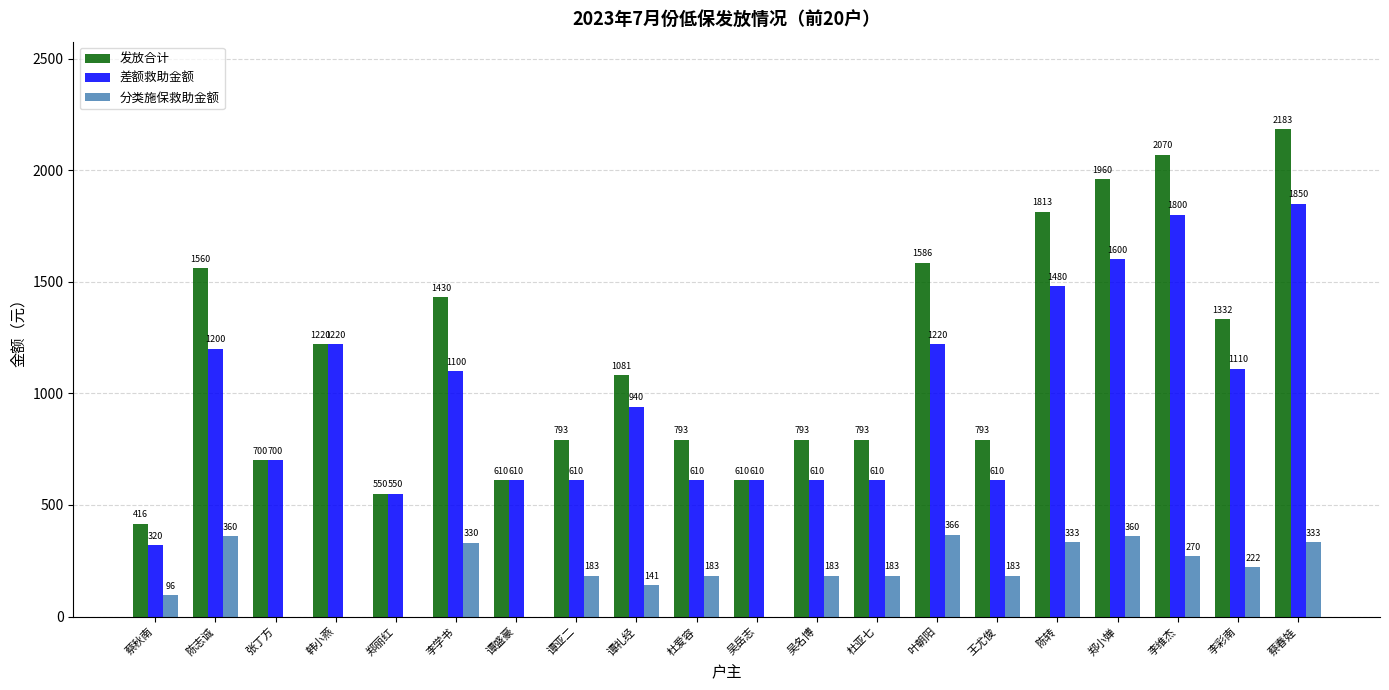

At which label does 分类施保救助金额 first exceed 183?

陈志诚